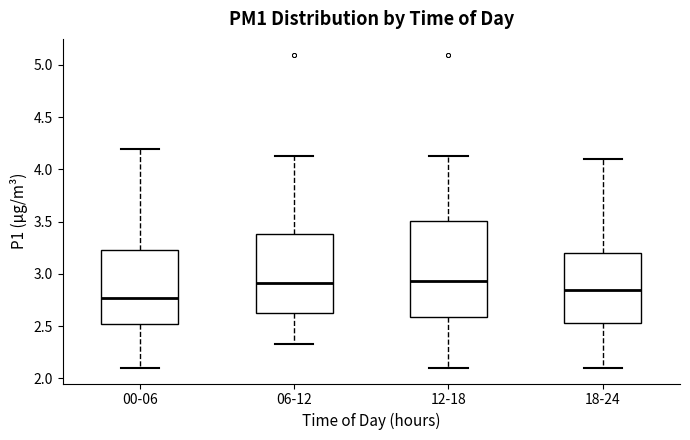

Where does the upper whisker of the box for 12-18 end on the y-axis? The values are not printed on the chart, so give them approximately, as read against the axis.

4.15